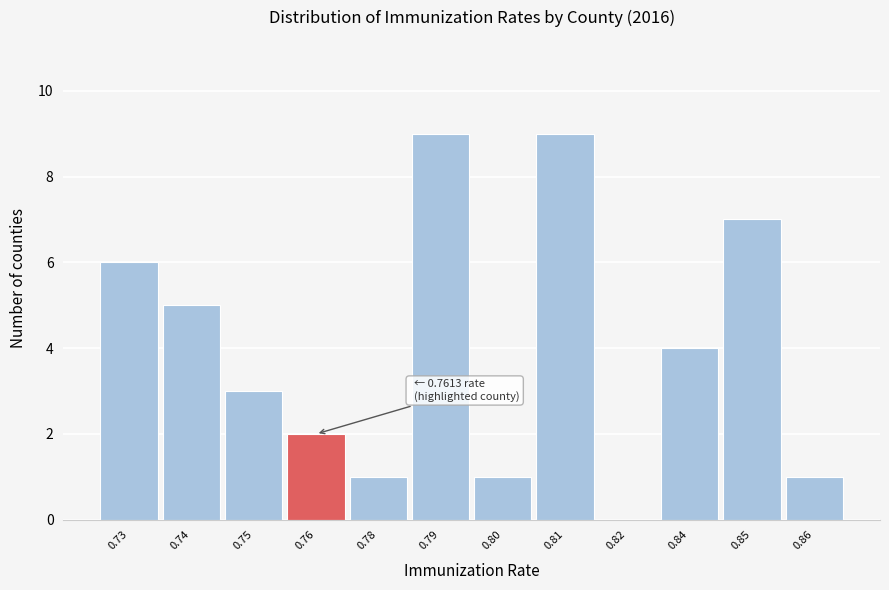

Reading left to right, list all the values displayed in this chart.

0.73=6	0.74=5	0.75=3	0.76=2	0.78=1	0.79=9	0.80=1	0.81=9	0.82=0	0.84=4	0.85=7	0.86=1